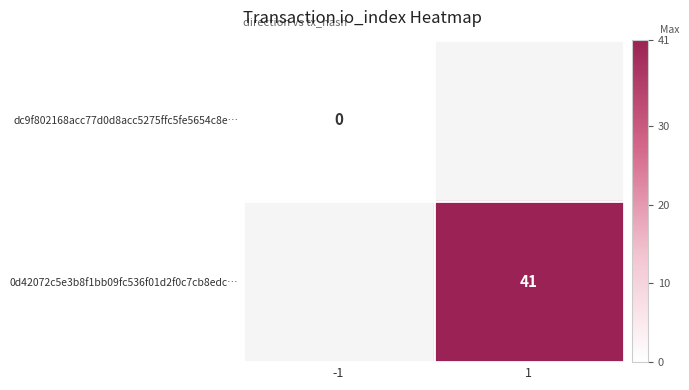

The value of 0d42072c5e3b8f1bb09fc536f01d2f0c7cb8edc… at 1 is 41. True or false?

True